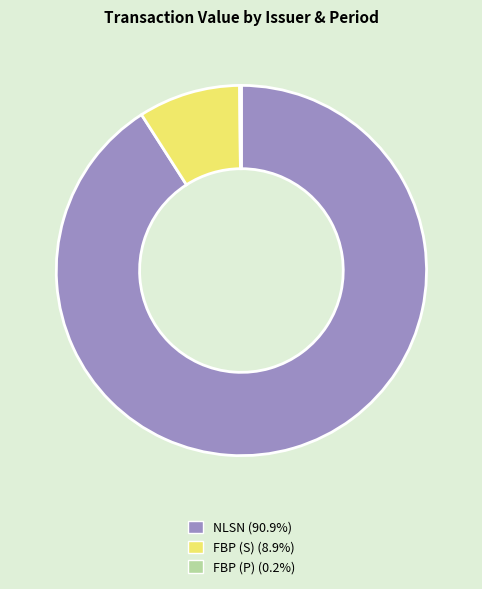

Is there a majority slice in this chart?

Yes